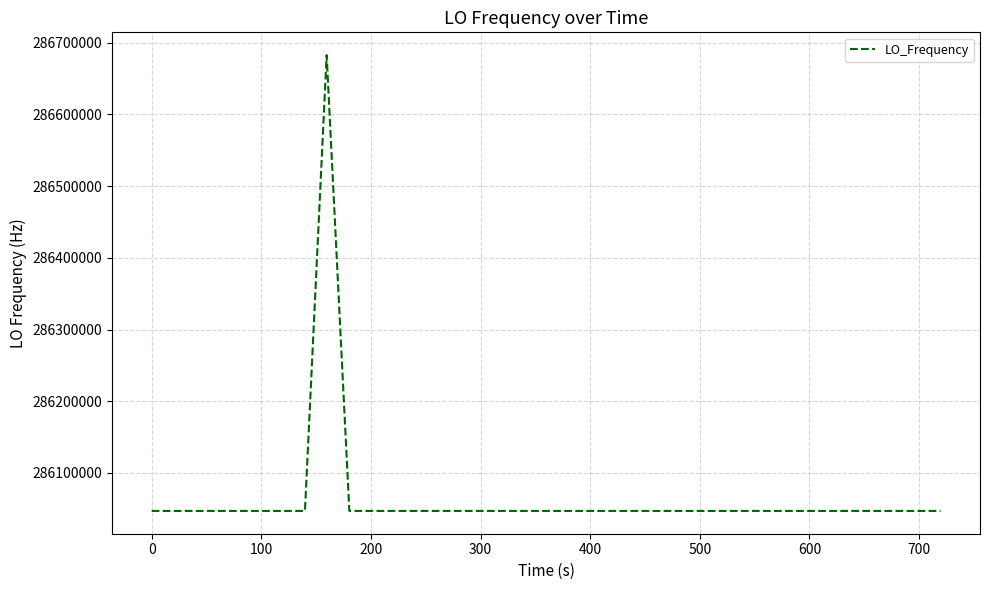

What is the difference between the maximum and minimum values?

635715.2